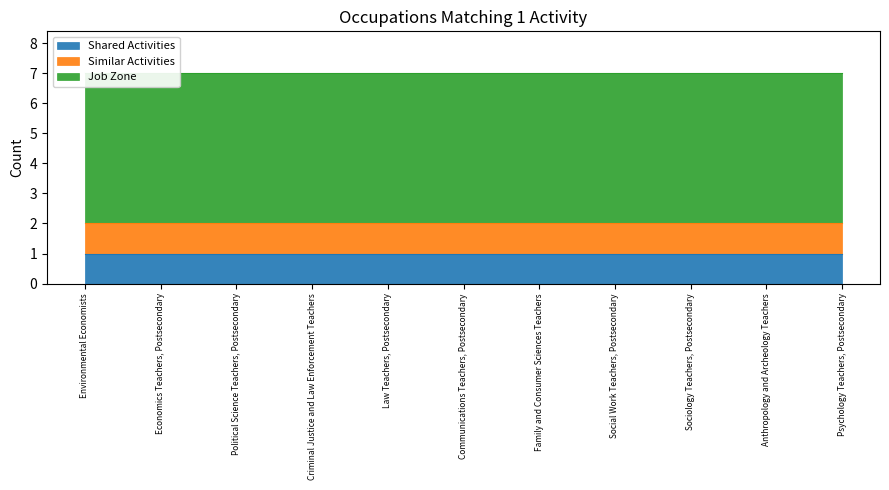

What is the label of the 10th point from the right?

Economics Teachers, Postsecondary